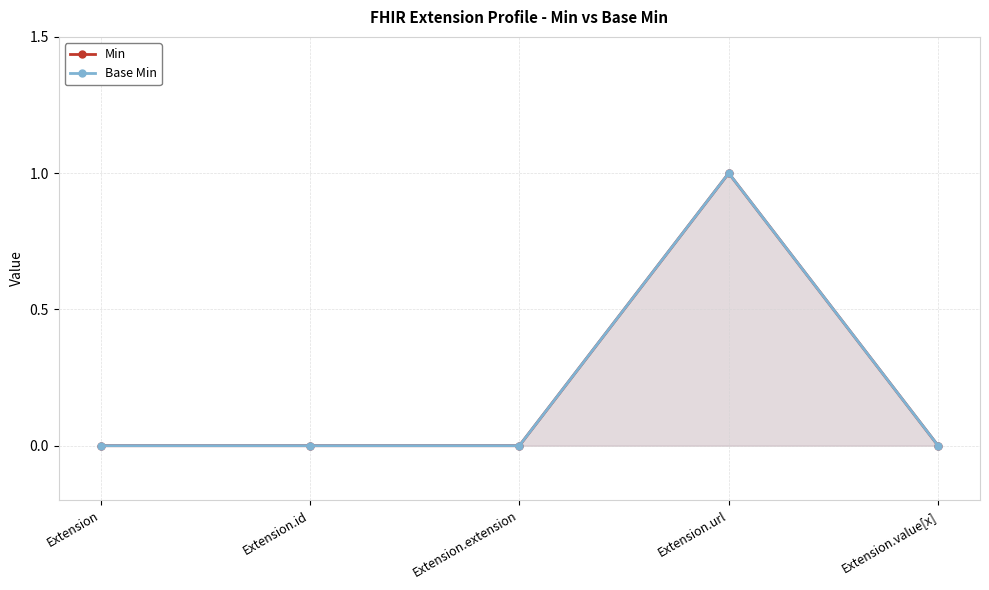

In Base Min, how many points are higher than both neighbors (excluding endpoints)?

1